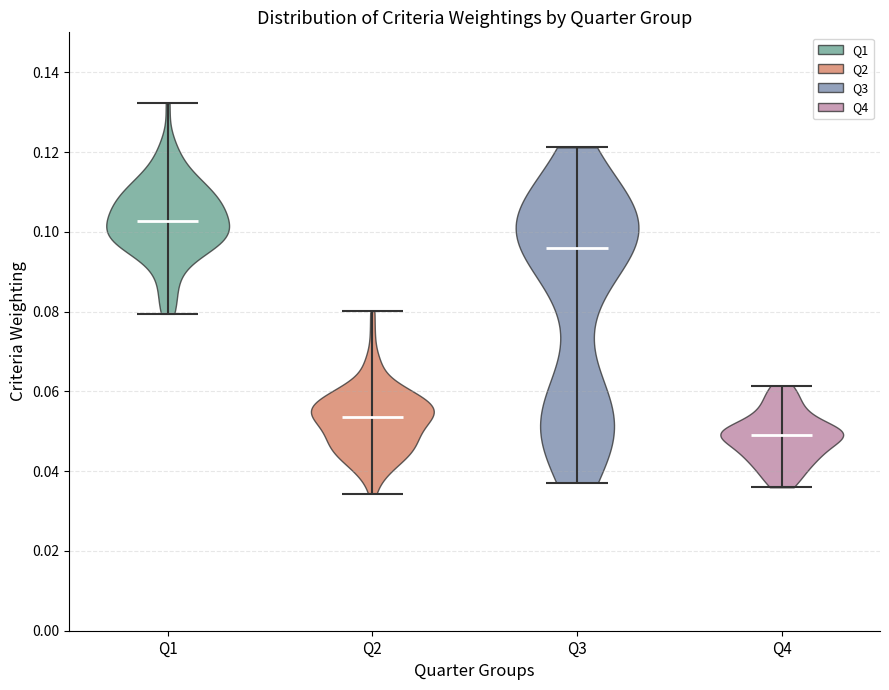

Reading left to right, read every violin against the y-axis: where its median line is, and the lowest and highest points it reaches. The values are not printed on the chart, so give them approximately, as read against the axis.

Q1: median line 0.102, lowest point 0.080, highest point 0.132
Q2: median line 0.054, lowest point 0.034, highest point 0.080
Q3: median line 0.096, lowest point 0.038, highest point 0.122
Q4: median line 0.050, lowest point 0.036, highest point 0.062